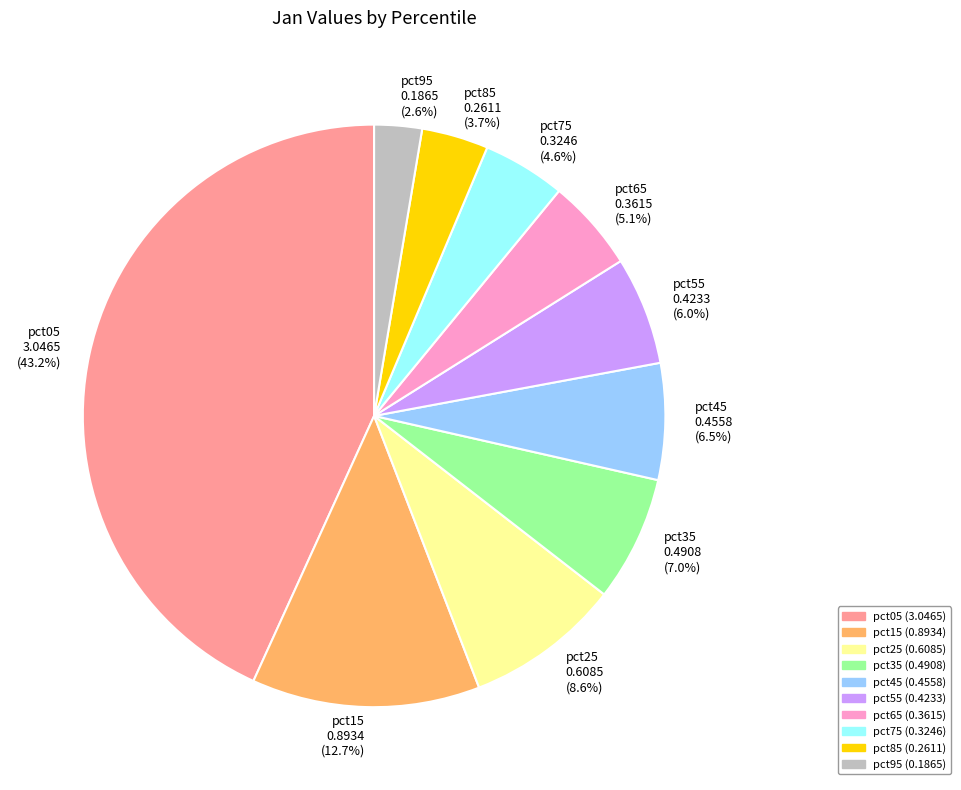

Which has a higher value, pct15 0.8934 (12.7%) or pct85 0.2611 (3.7%)?

pct15 0.8934 (12.7%)